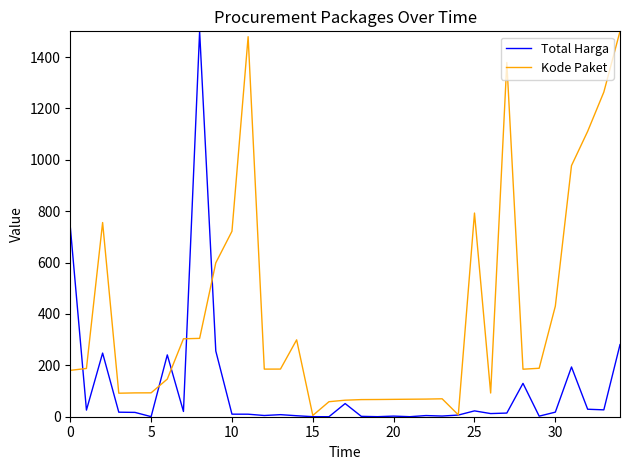

What is the highest value of the Kode Paket series?

1500.0